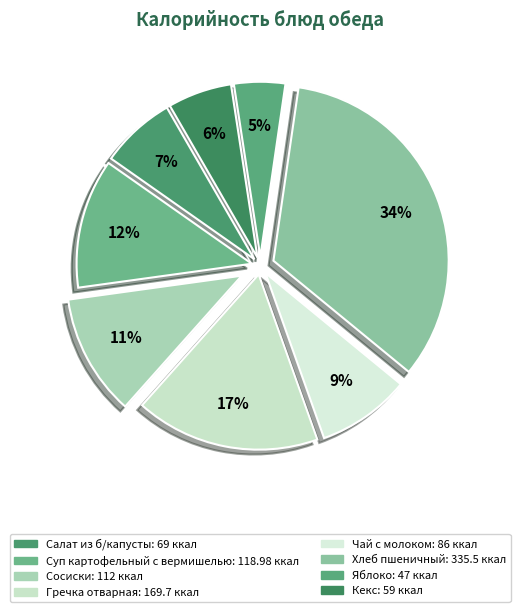

True or false: Сосиски accounts for 11% of the total.

True